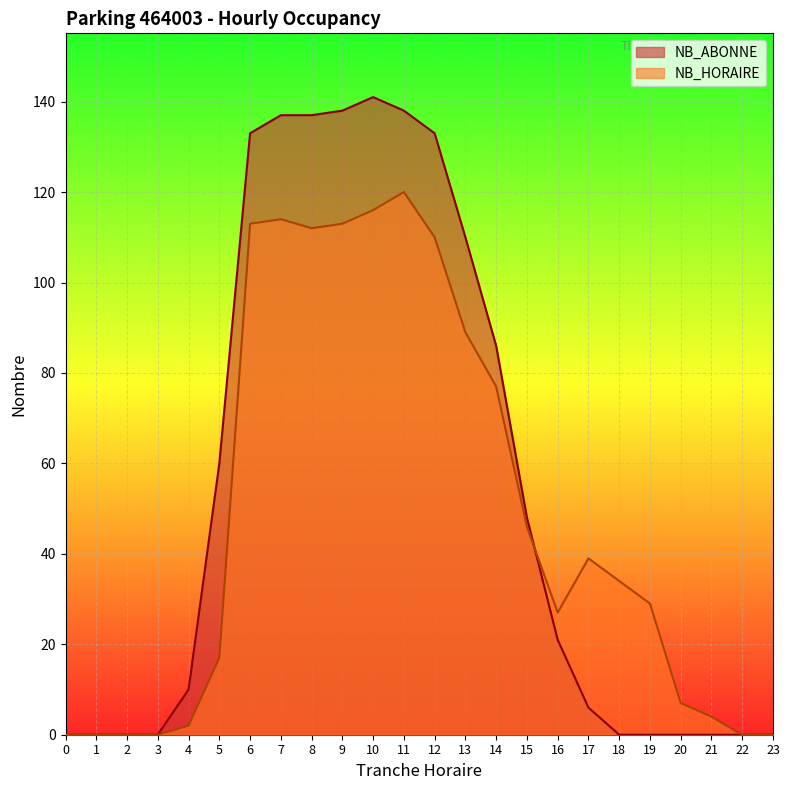

Does the chart display data point markers on the line(s)?

No